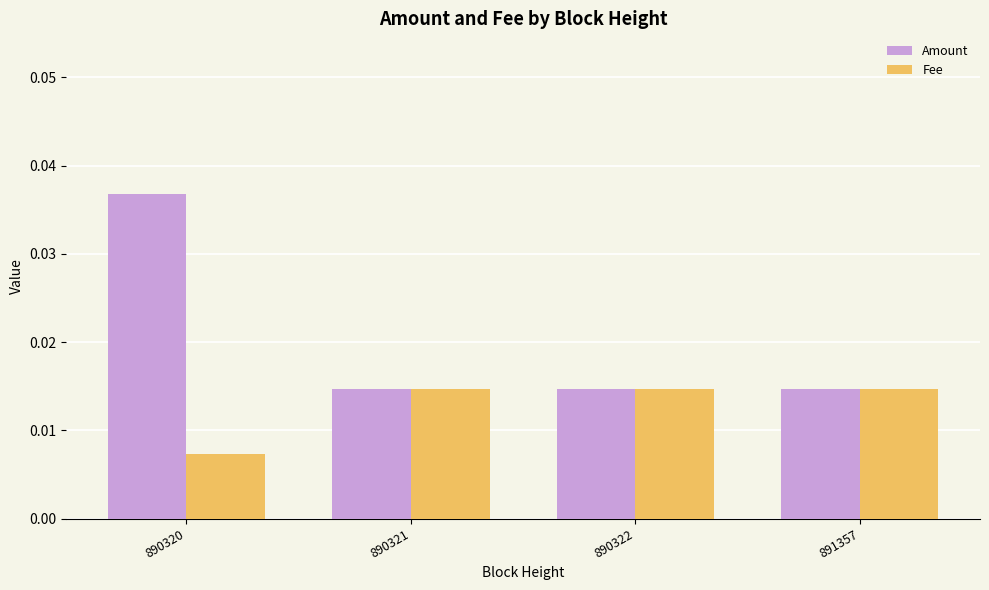

Which category has the lowest value across all series?

890320